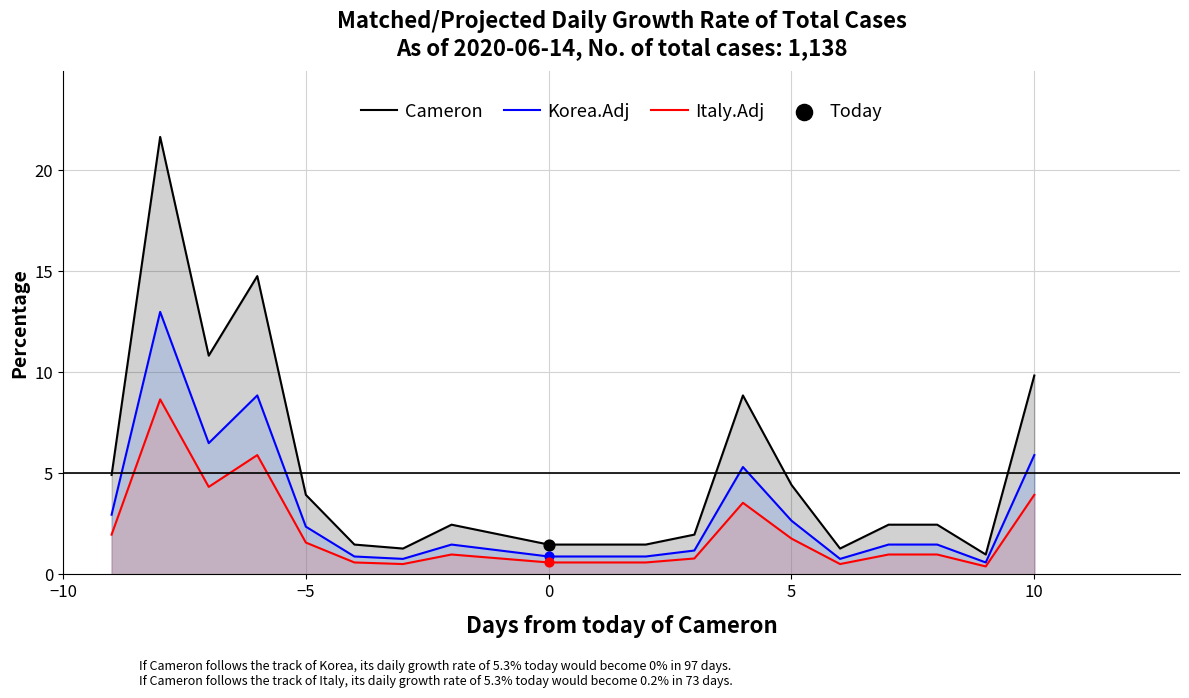

What are all the series names shown in the legend?

Cameron, Korea.Adj, Italy.Adj